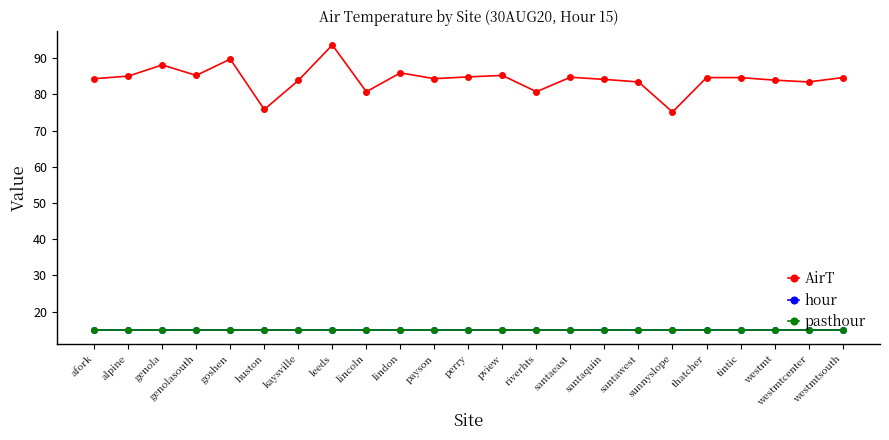

Does the chart have visible grid lines?

No